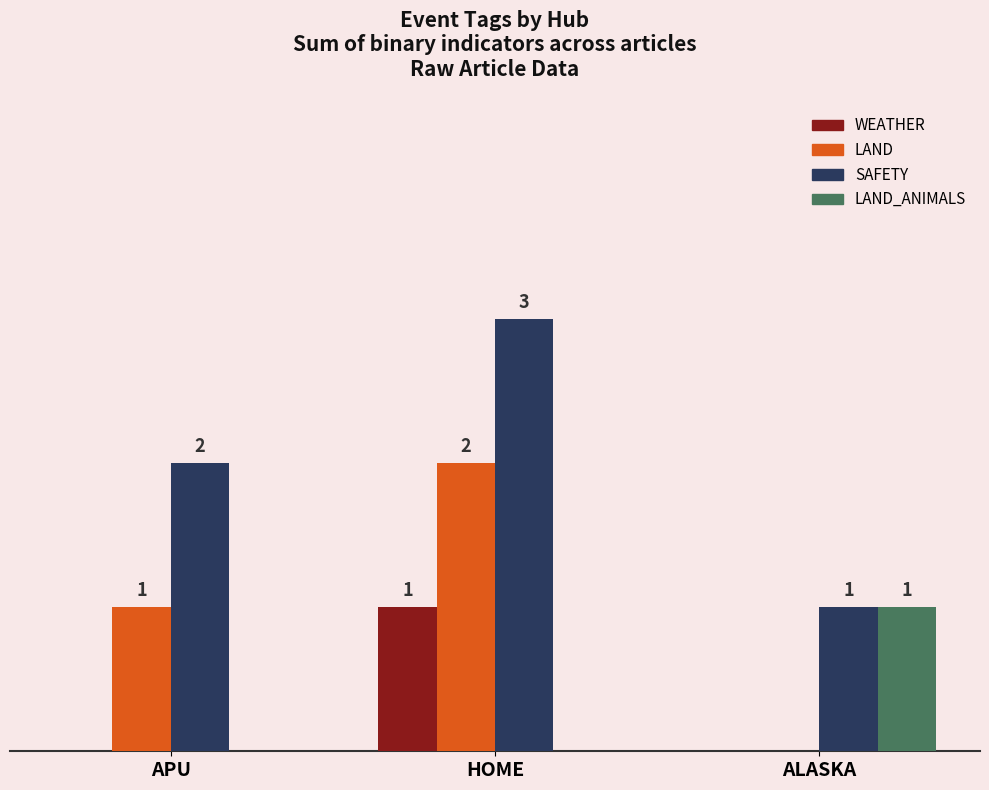

Which series has the largest total across all categories?

SAFETY